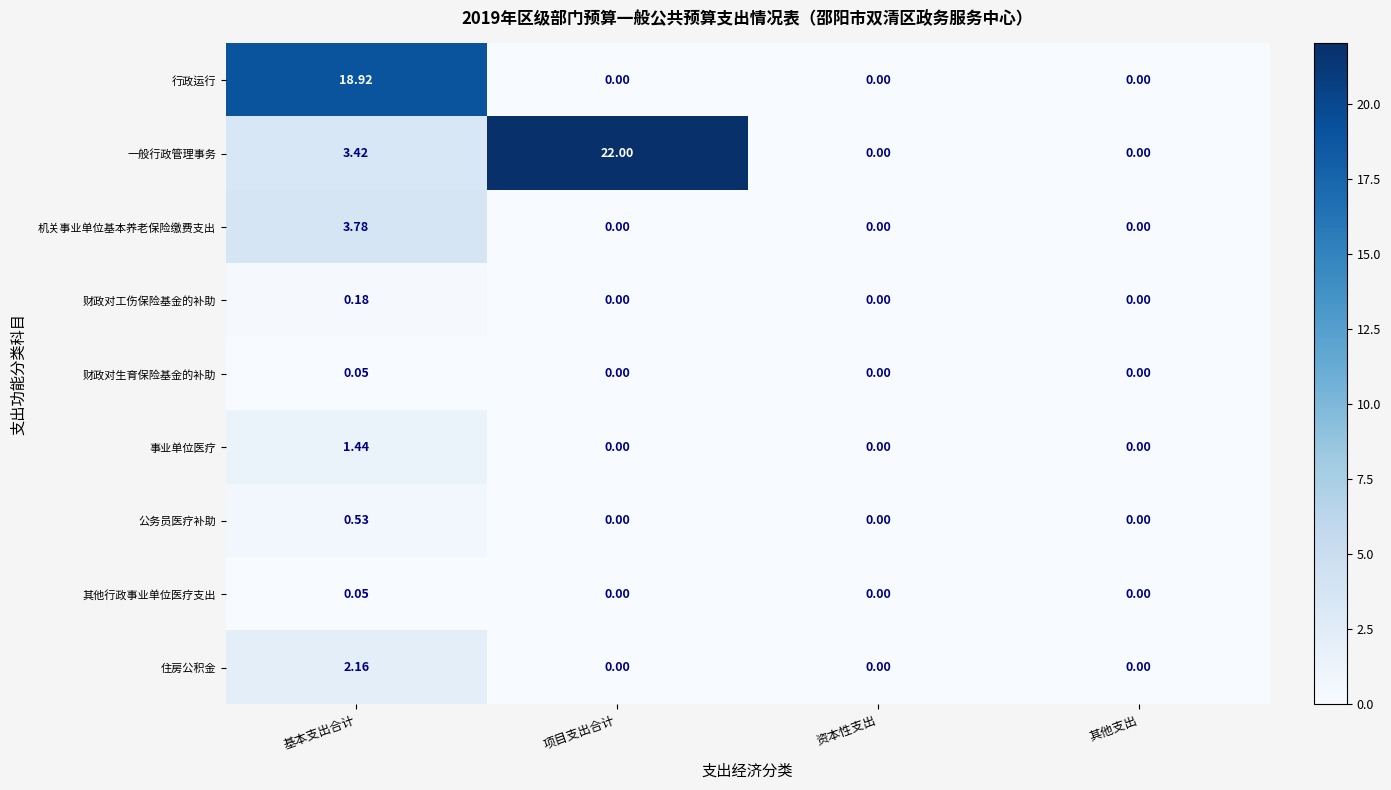

Is the value of 住房公积金 at 项目支出合计 greater than the value of 机关事业单位基本养老保险缴费支出 at 基本支出合计?

No